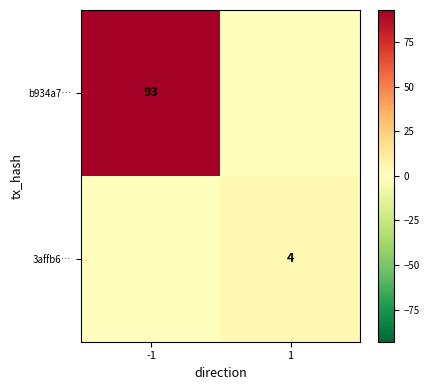

True or false: 3affb6… has a value of 4 at 1.

True